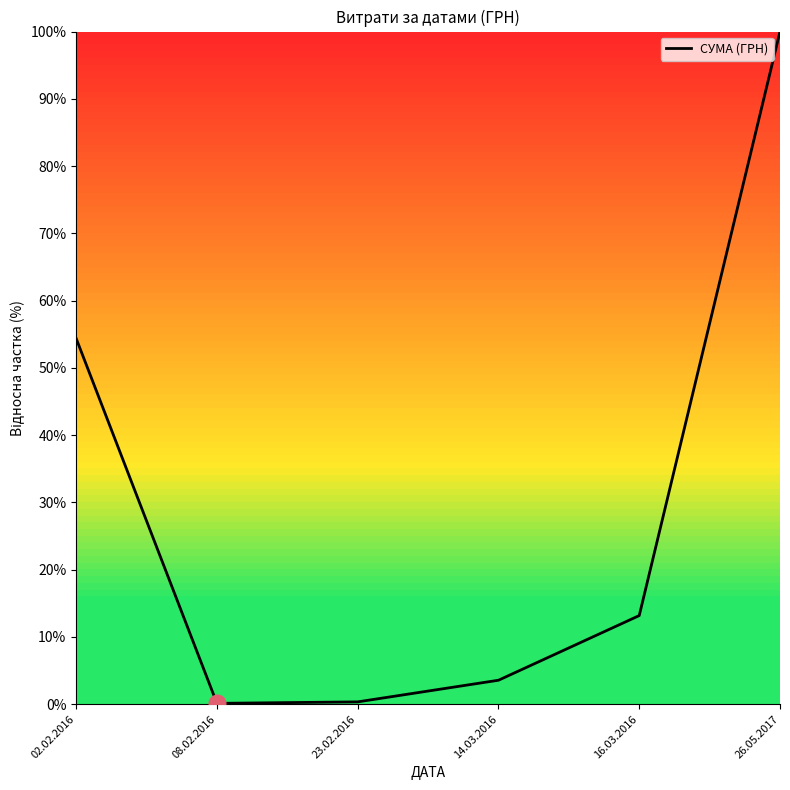

True or false: the data shows 53.4 at 26.05.2017.

False